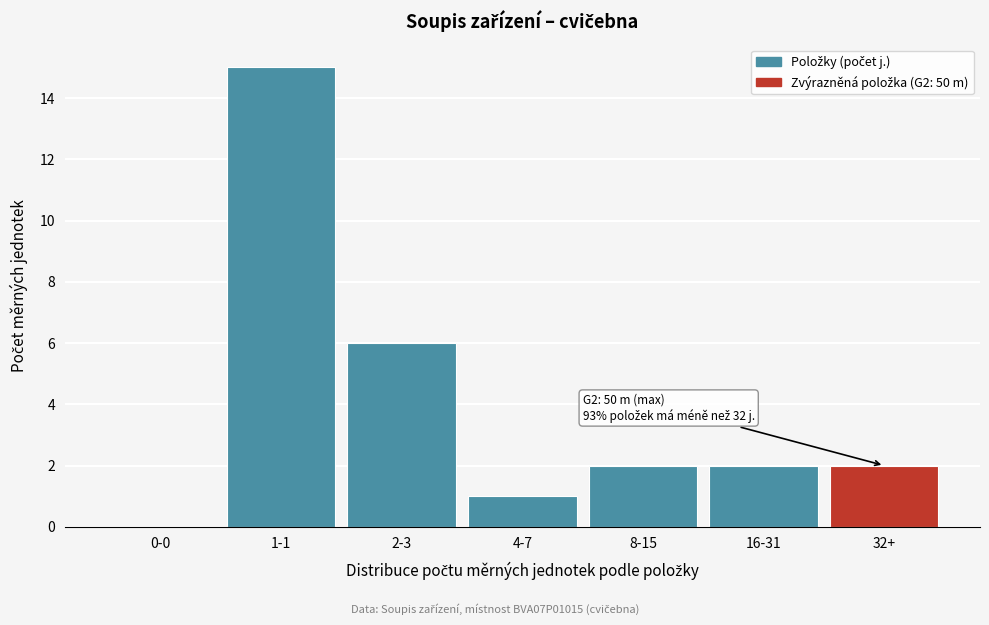

Reading left to right, what are all the values shown in this chart?

0-0=0	1-1=15	2-3=6	4-7=1	8-15=2	16-31=2	32+=2